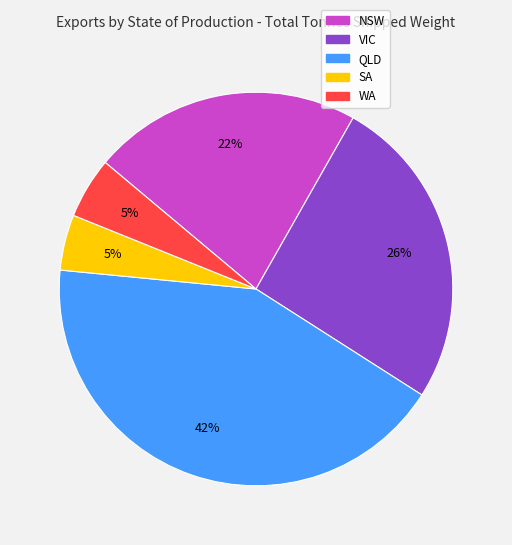

Which slice is the largest?

QLD